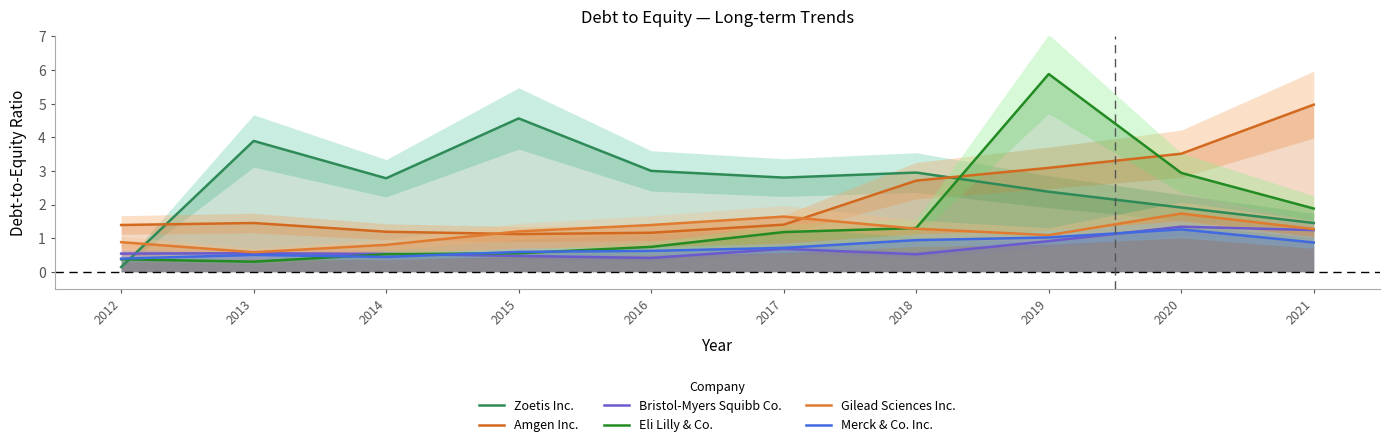

Where is the first local minimum for Zoetis Inc.?

2014